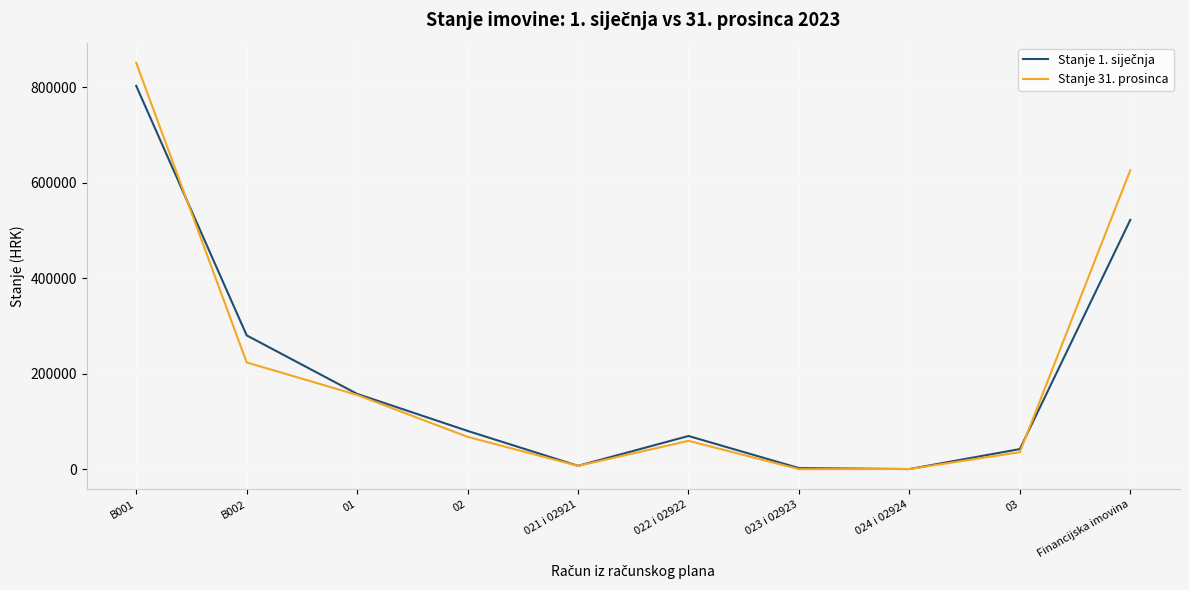

Which series has the largest range (max minus min)?

Stanje 31. prosinca